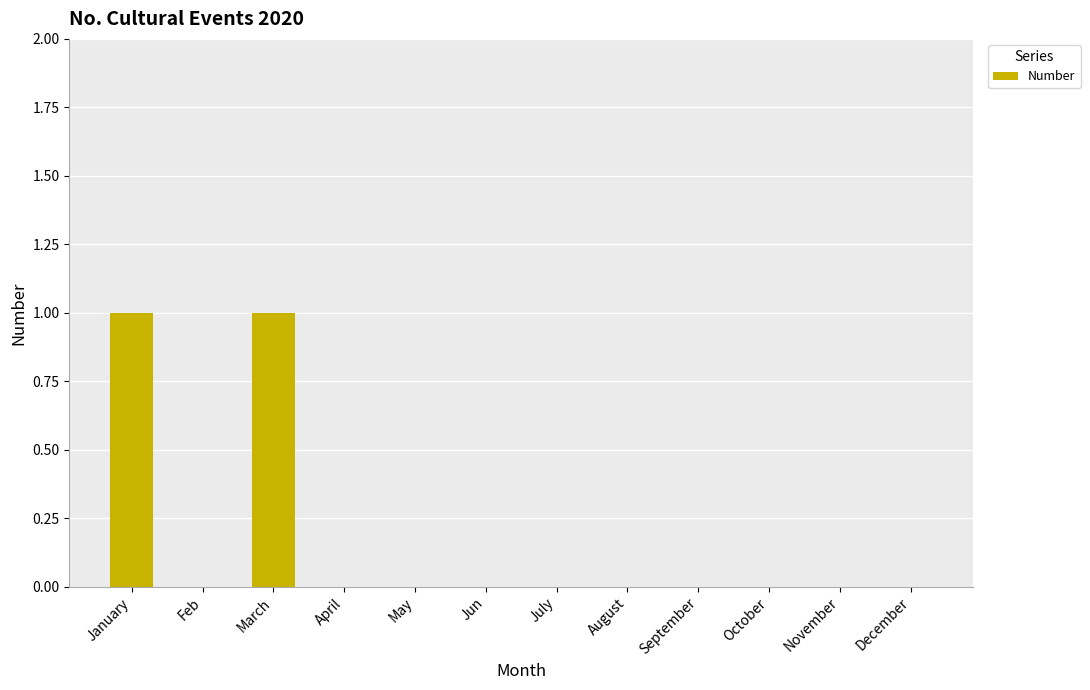

The chart shows a value of 2 at March. True or false?

False